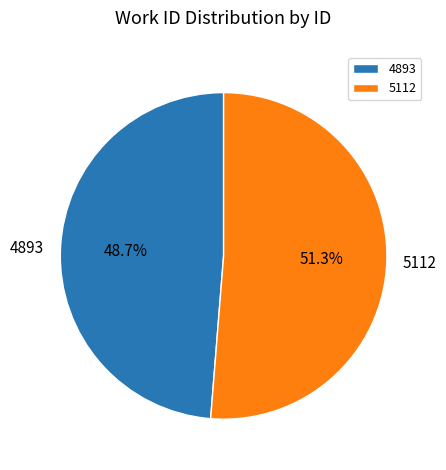

What percentage is the 5112 slice, to the nearest percent?

51%